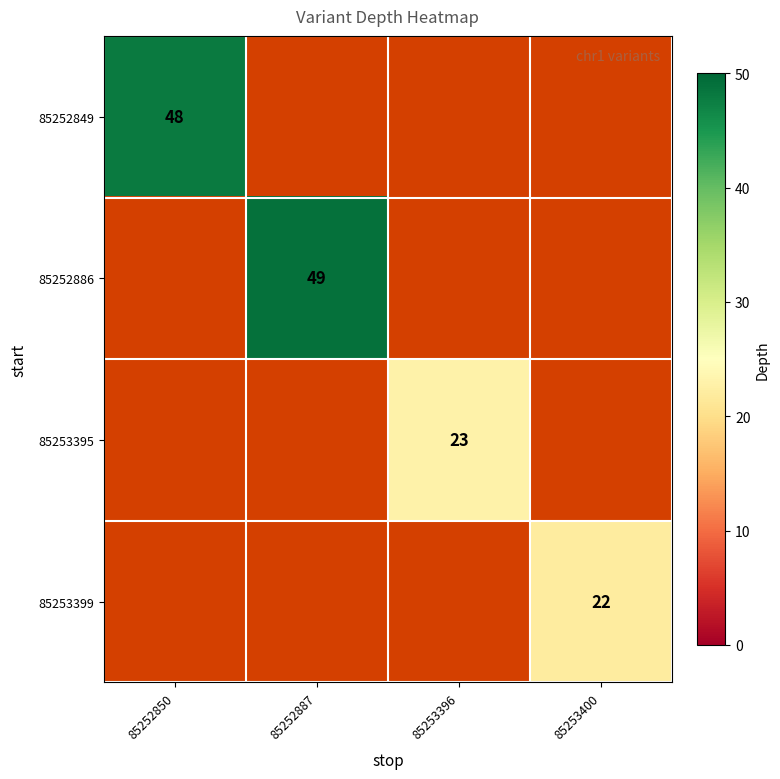

The 85253399 series shows 22 at 85253400. True or false?

True